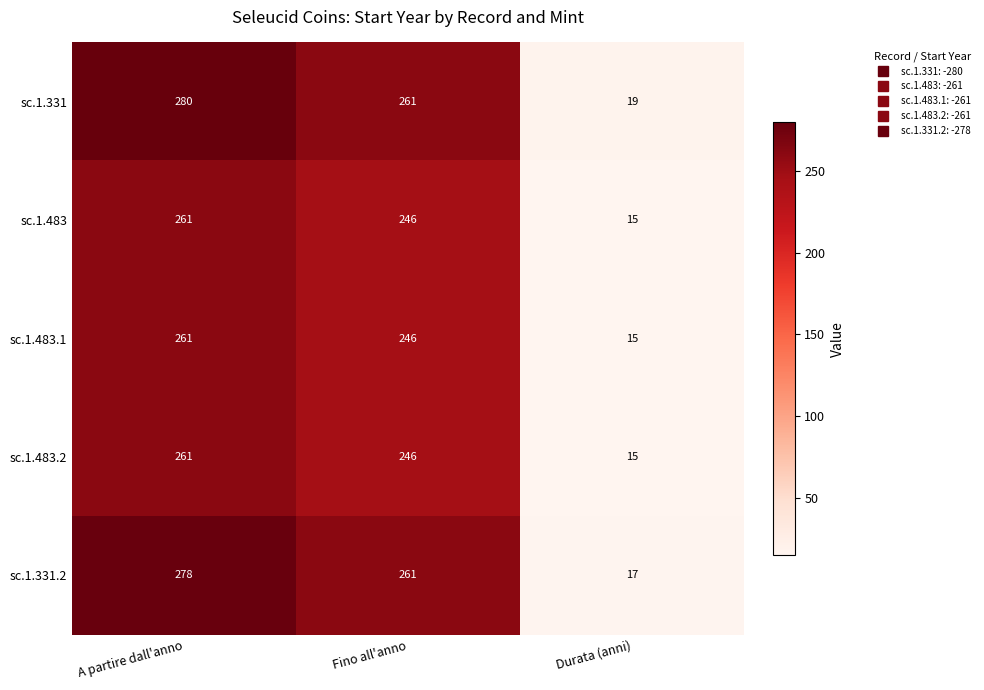

What is the total value across all series at Fino all'anno?

1260